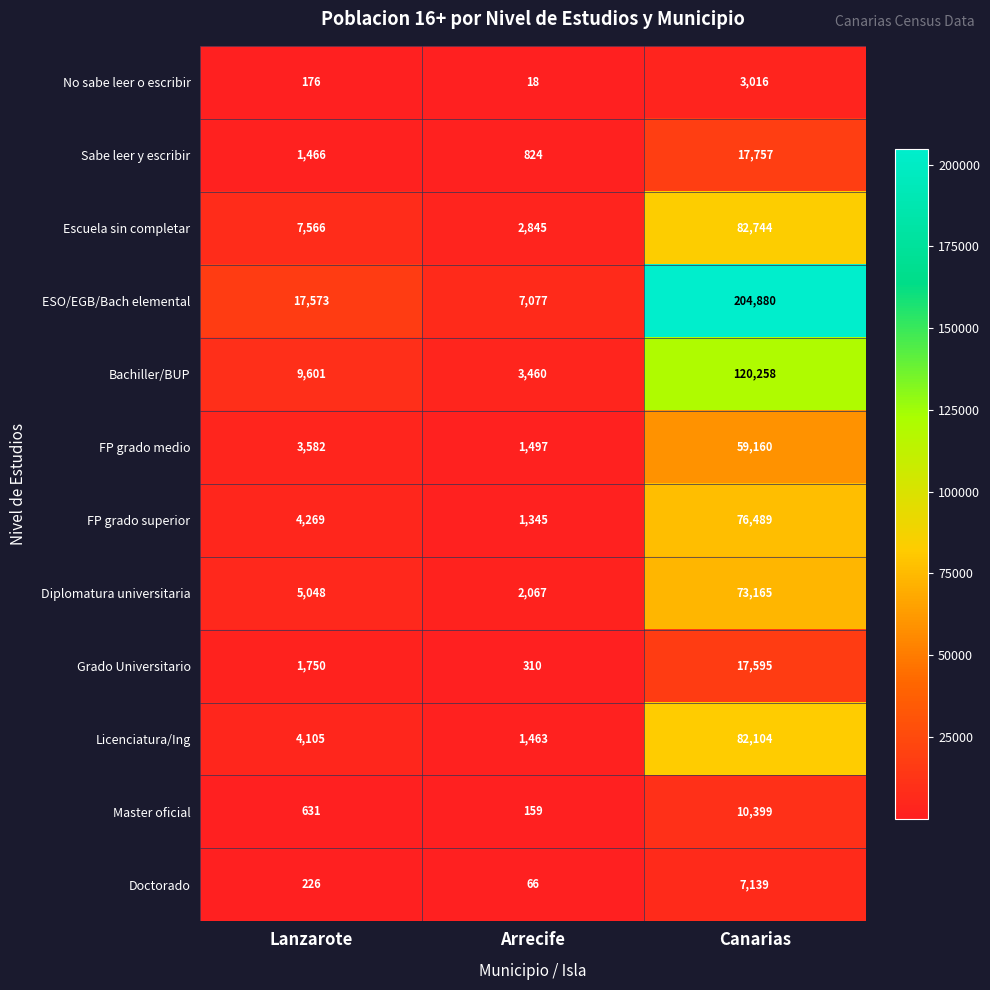

What is the difference between the second highest and minimum values in the Escuela sin completar series?

4721